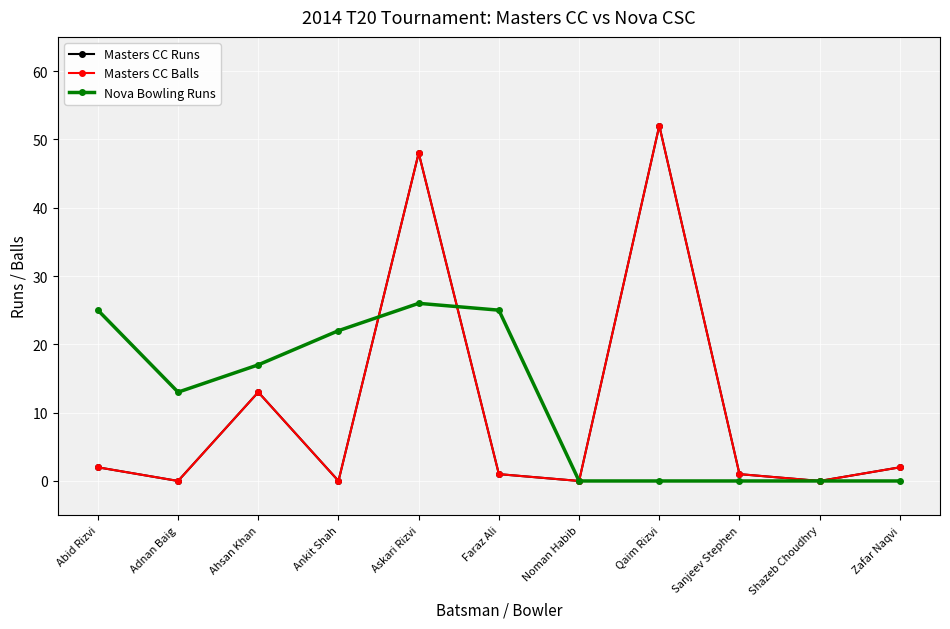

Which label corresponds to the smallest value in the chart?

Adnan Baig